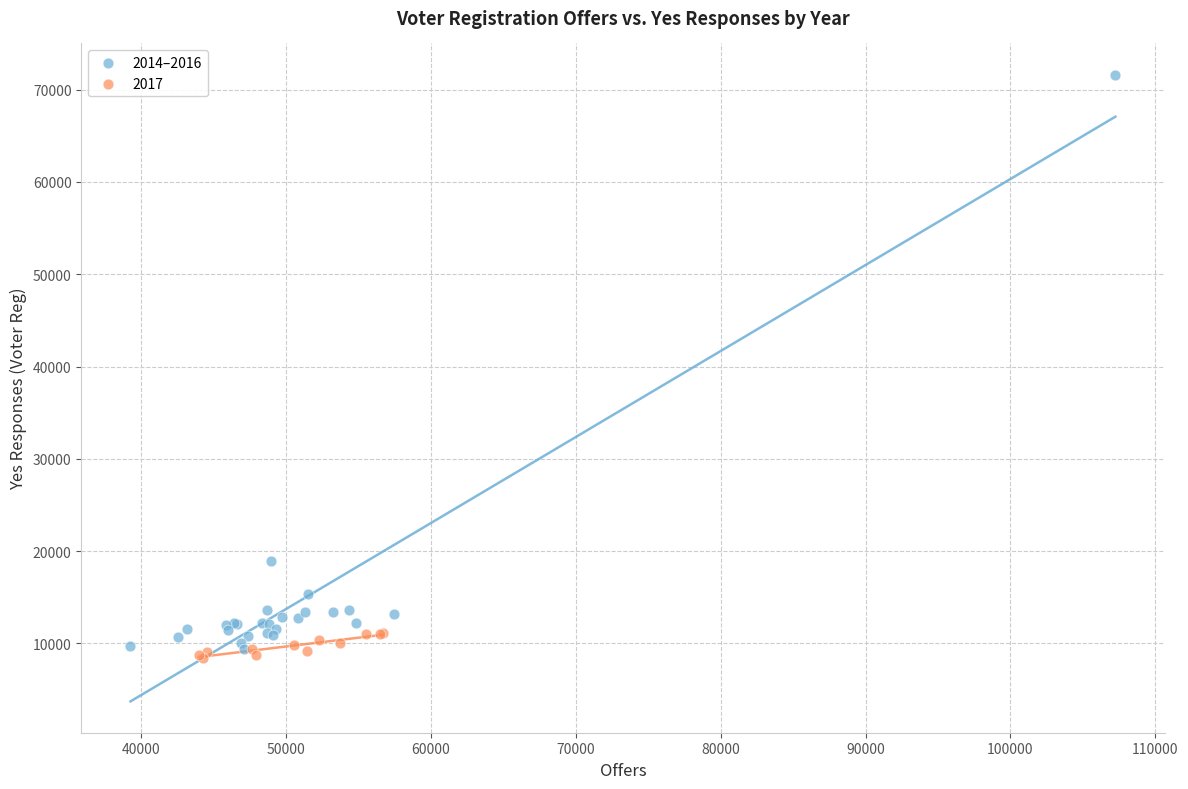

Which series has the largest Y range (max minus min)?

2014–2016